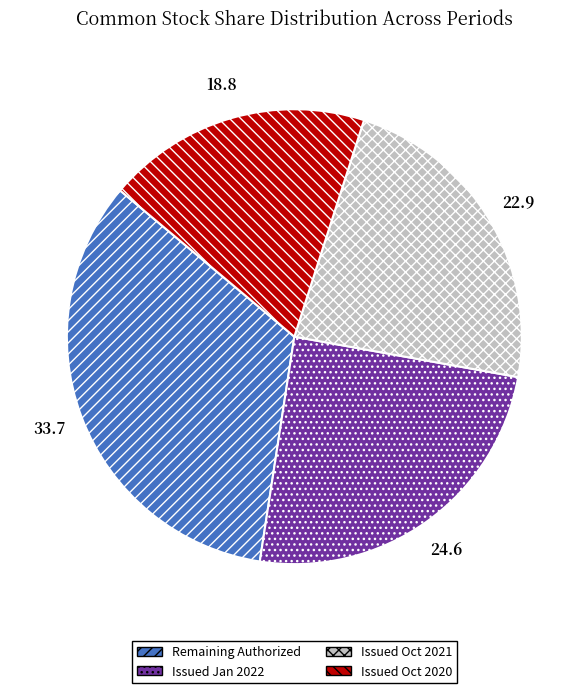

How many segments does this pie chart have?

4